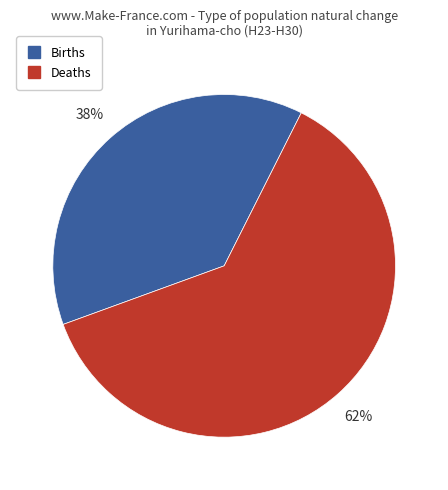

Is there a majority slice in this chart?

Yes